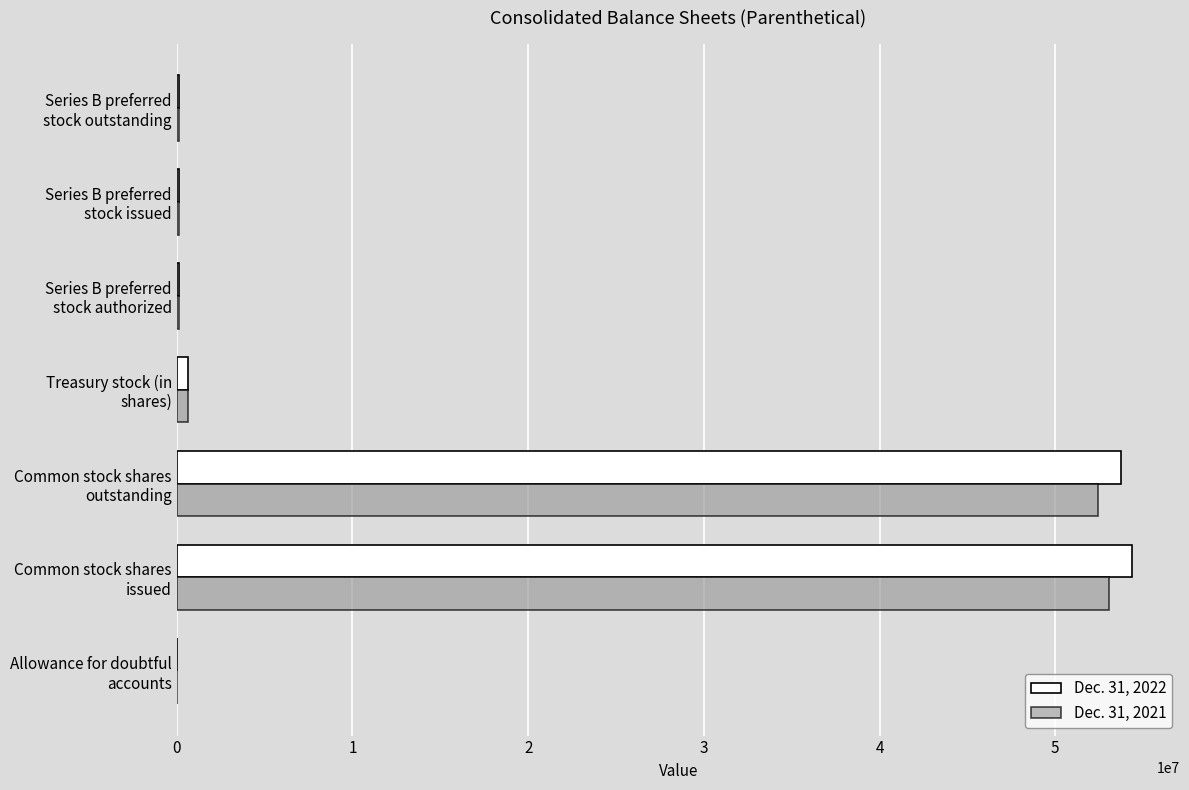

At which category is the sum across all series the highest?

Common stock shares
issued